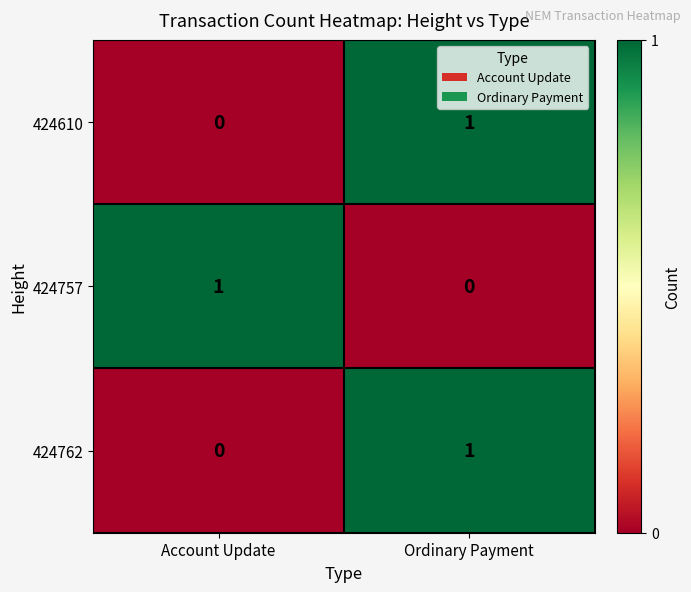

Where is 424762 nearest to the value 0?

Account Update